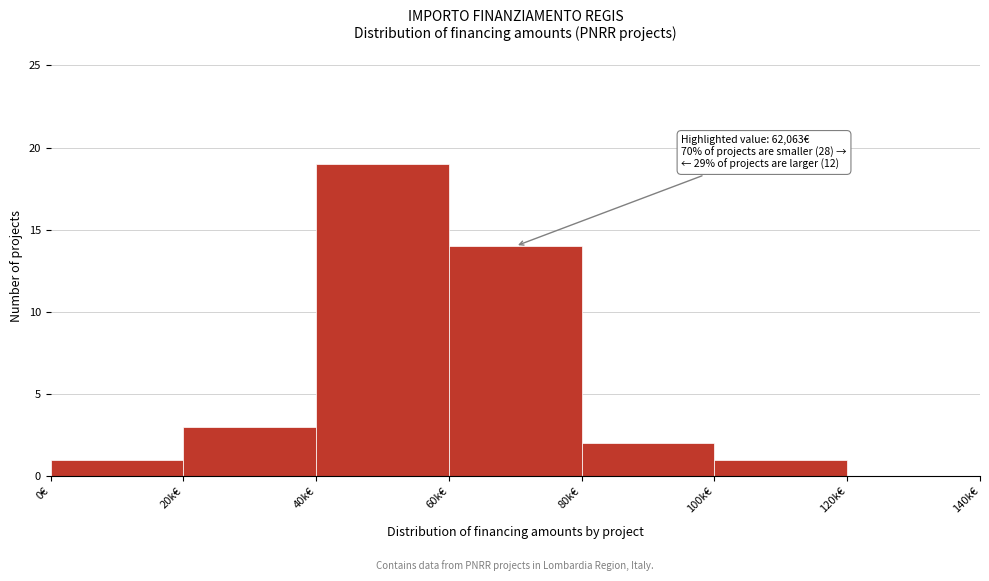

Reading left to right, list all the values displayed in this chart.

0€=1	20k€=3	40k€=19	60k€=14	80k€=2	100k€=1	120k€=0